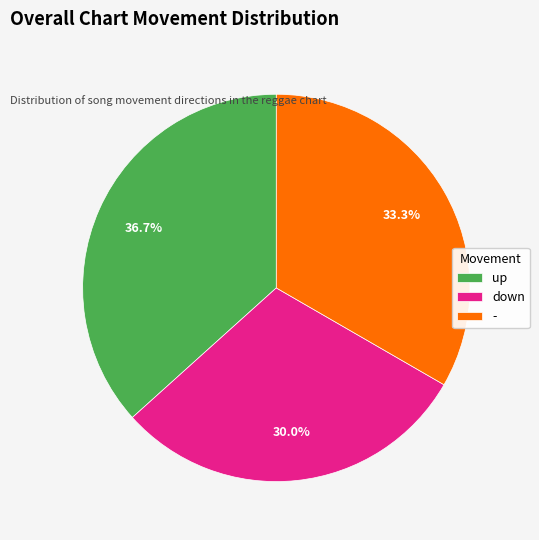

How many slices are in this pie chart?

3